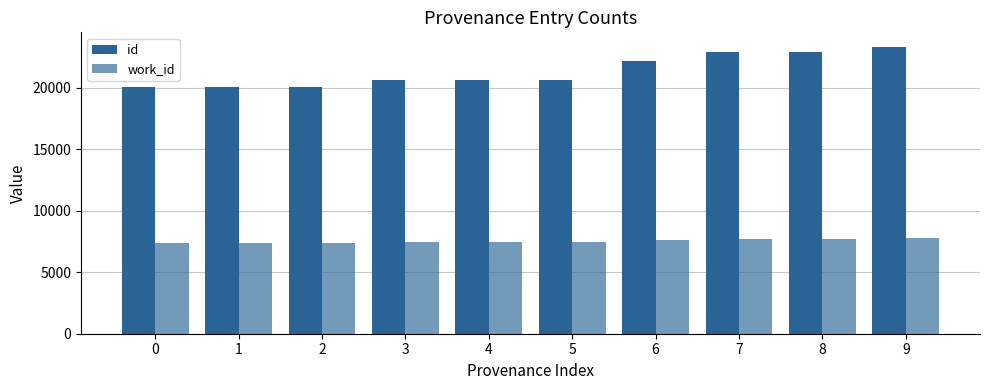

The id series shows 9140 at 5. True or false?

False